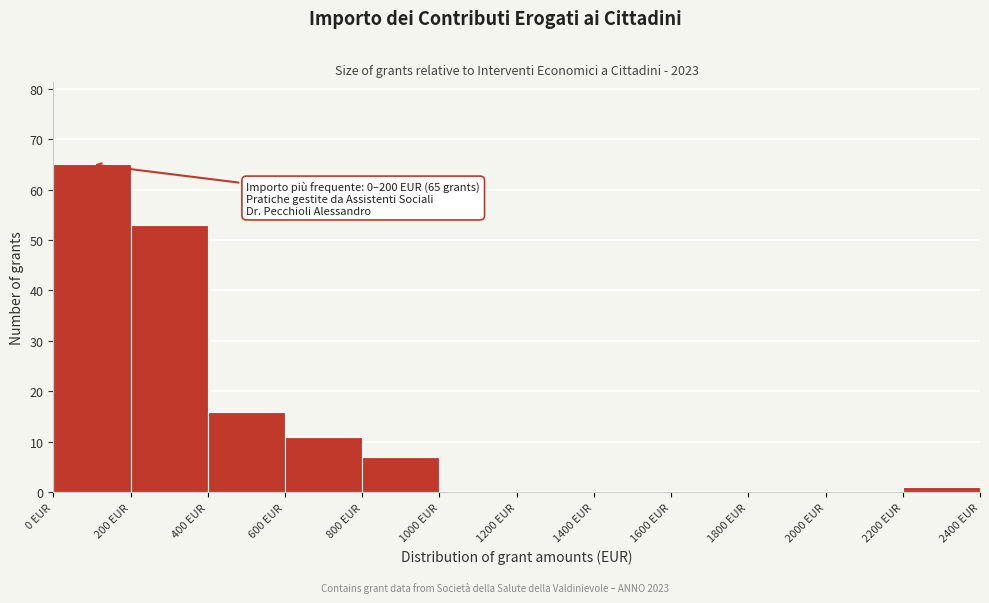

Over which range of the x-axis is the bar tallest?

0 to 200